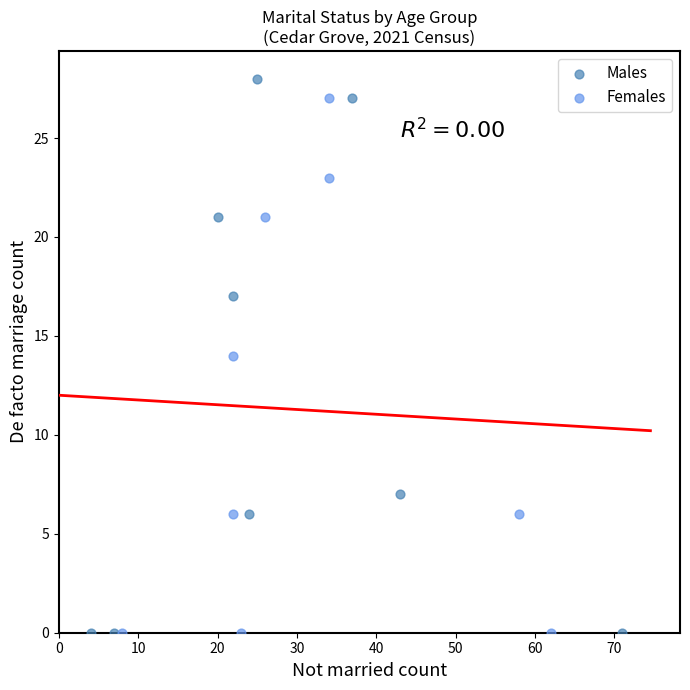

Which series has the largest Y range (max minus min)?

Males